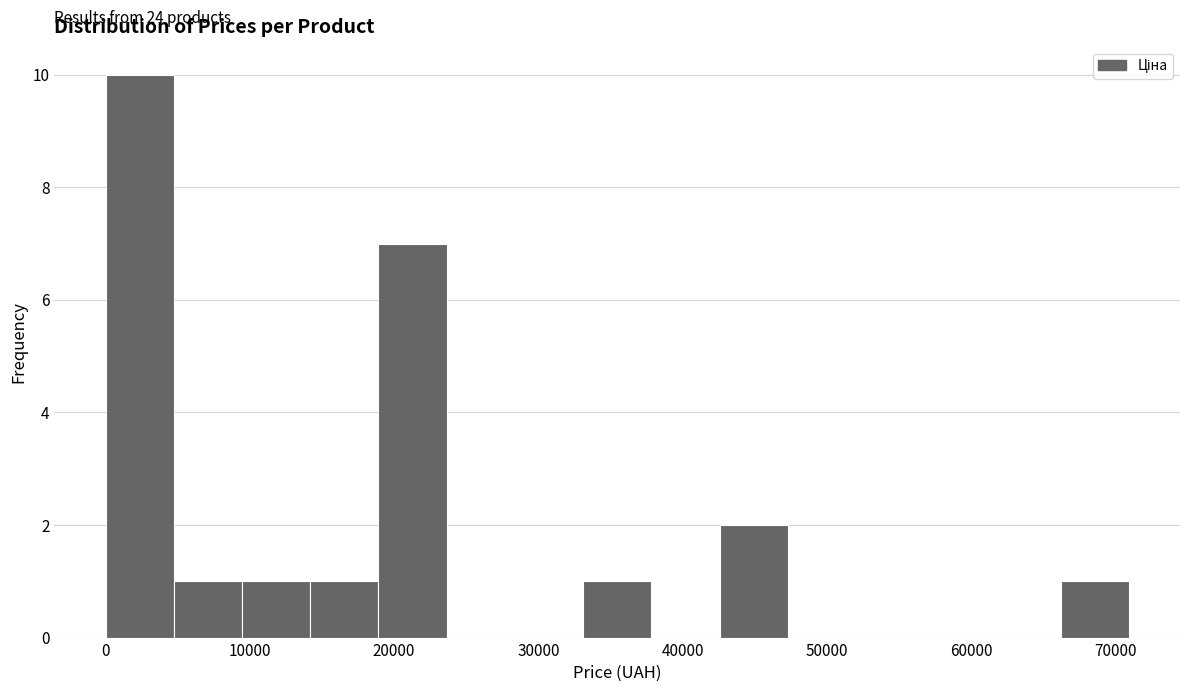

Over which range of the x-axis is the bar tallest?

0 to 5000